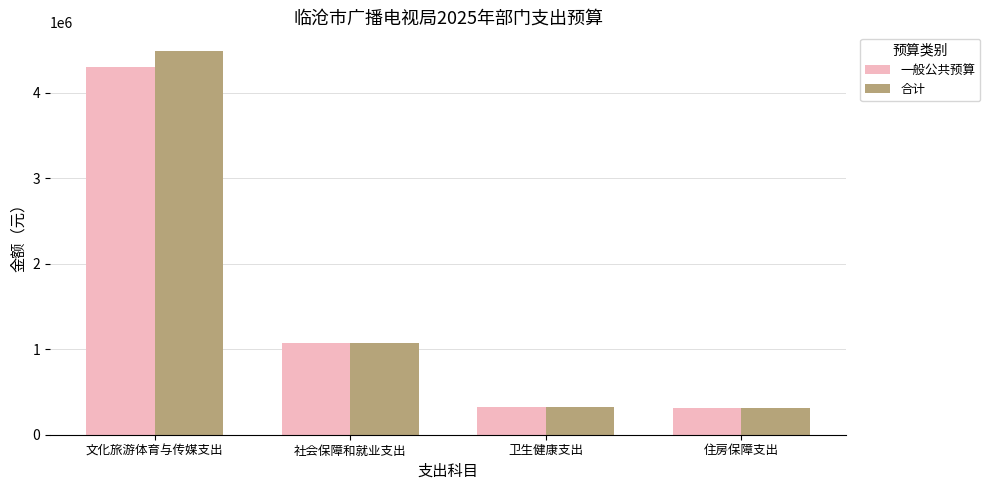

Is it true that 合计 equals 476303.2 at 卫生健康支出?

False